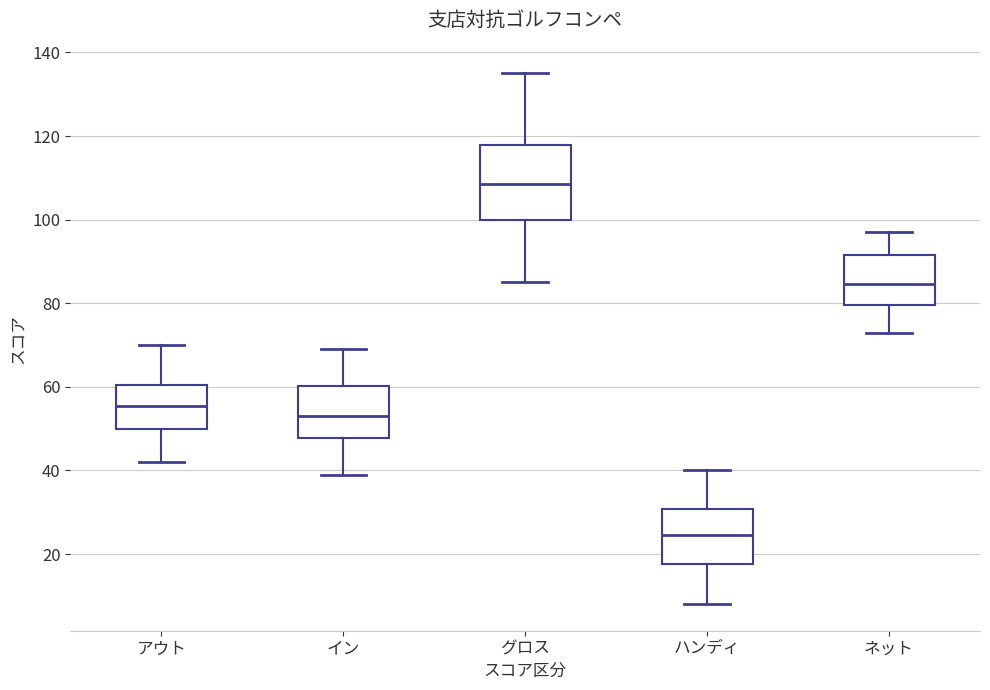

Which box is the tallest, from its lower edge to its upper edge?

グロス